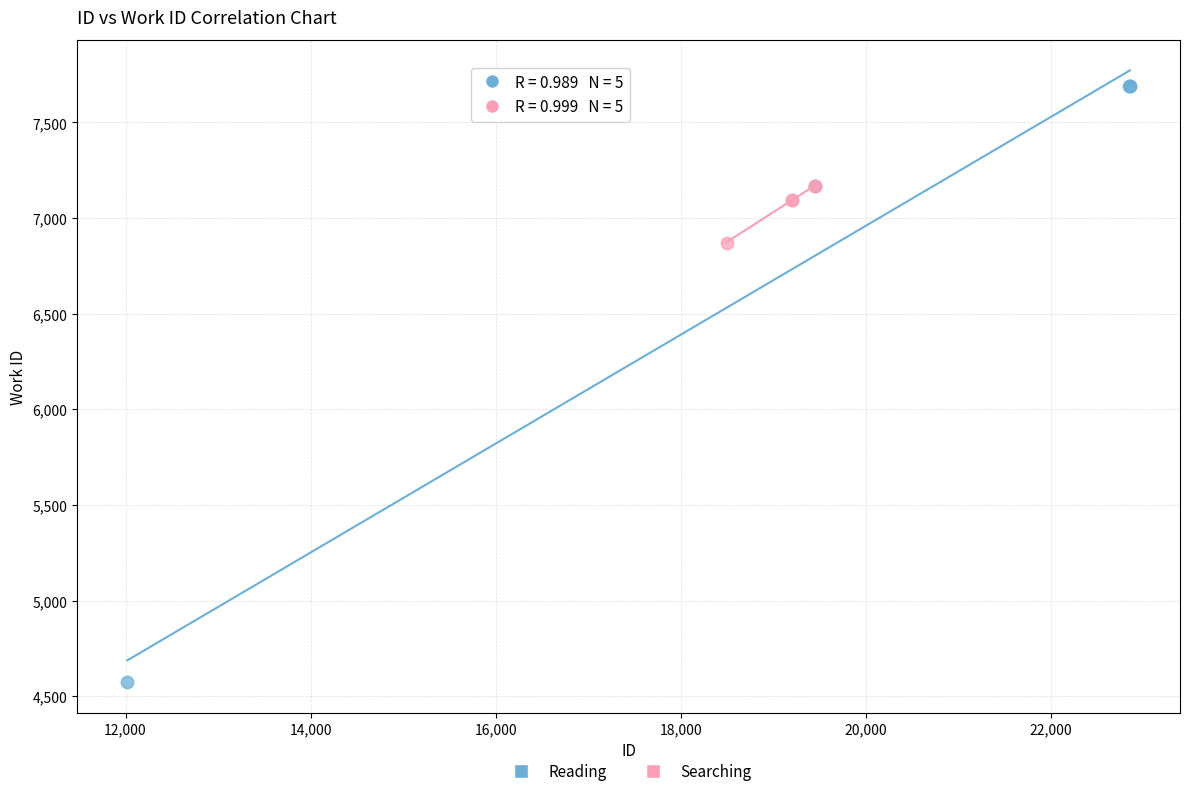

Which series contains the lowest Y value?

Reading